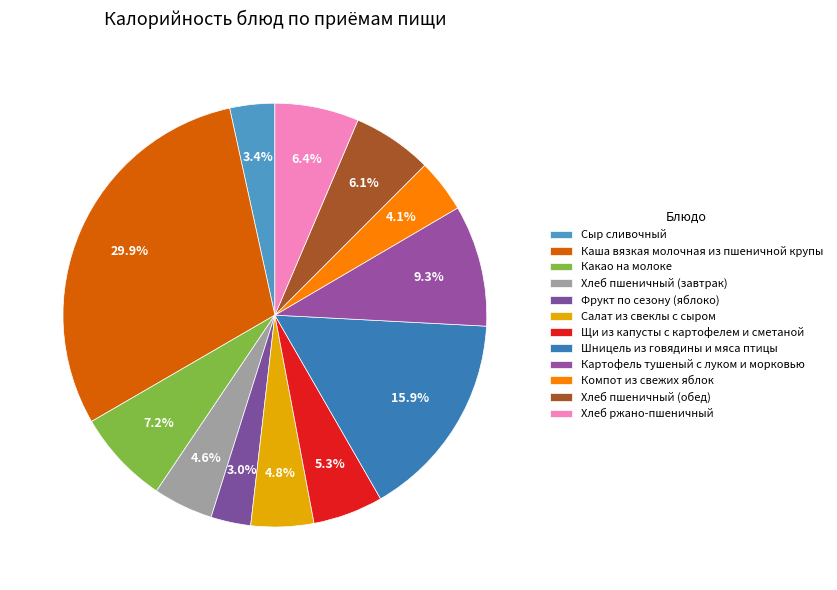

How many slices are in this pie chart?

12